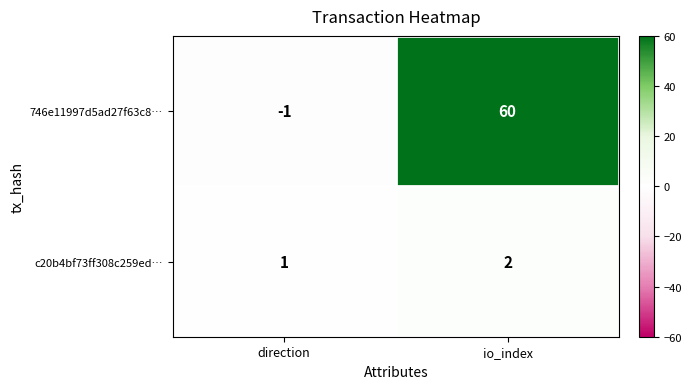

What is the difference between the highest and lowest values at direction?

2